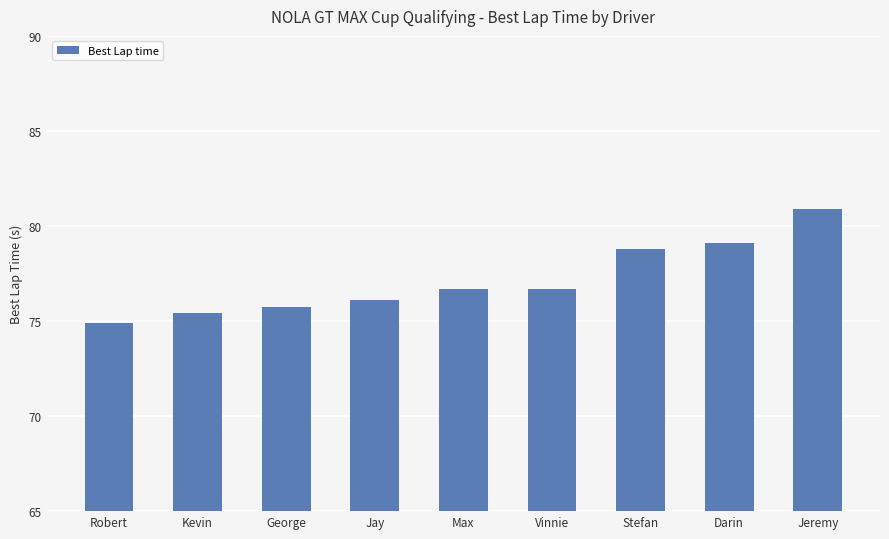

What is the label of the 8th bar from the right?

Kevin